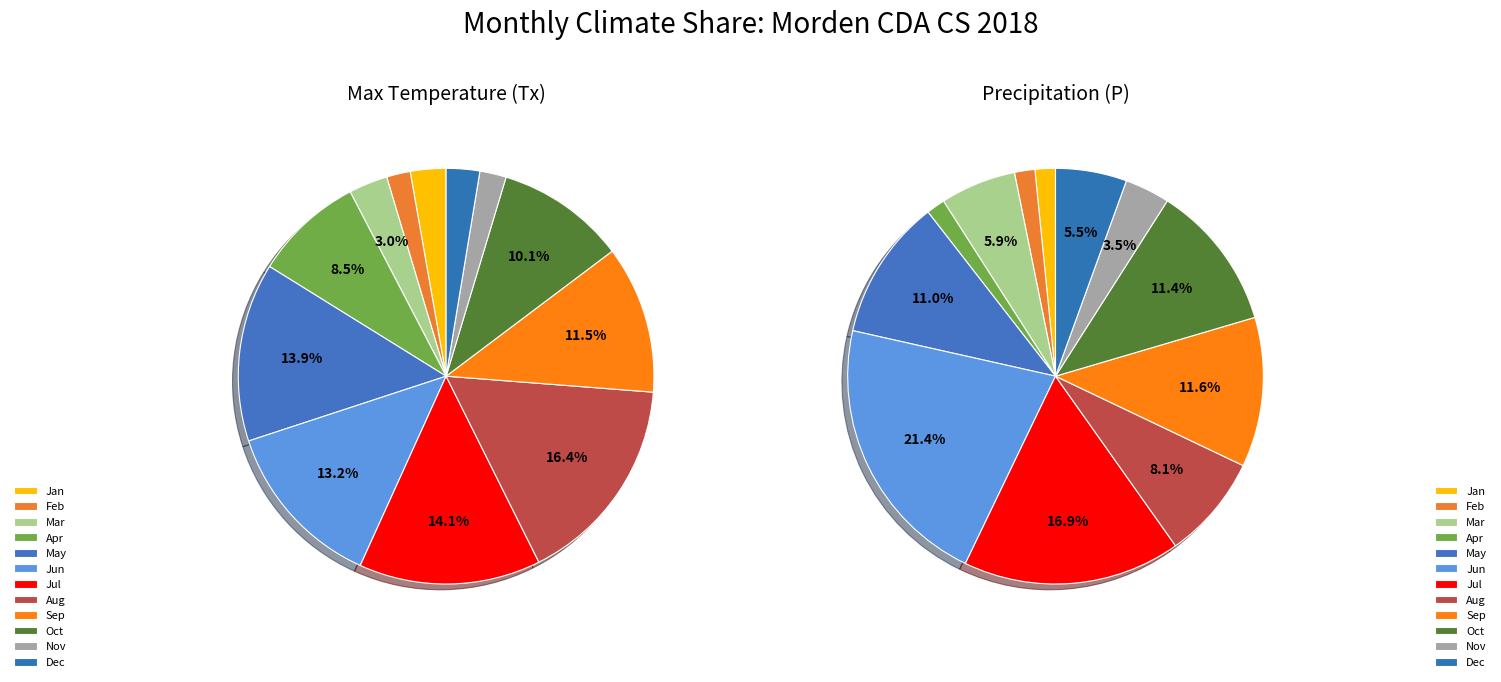

Combined, do 6 and 7 account for over 50%?

No